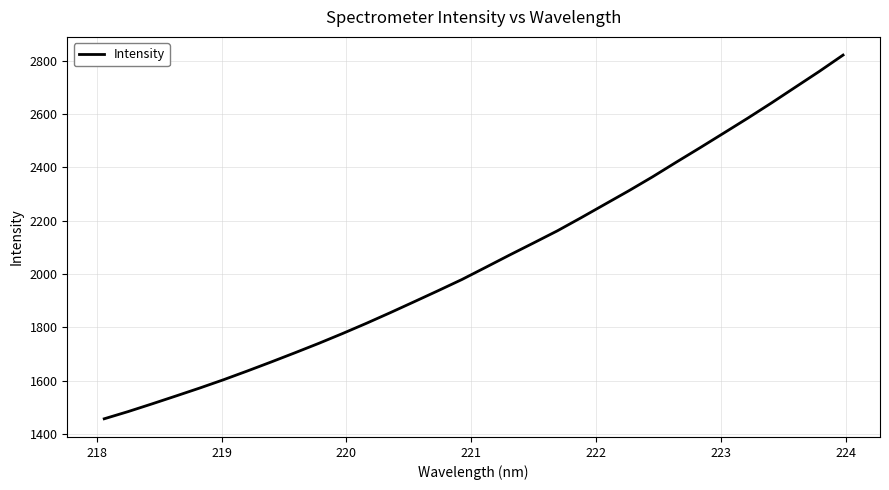

What is the maximum value shown in the chart?

2820.4